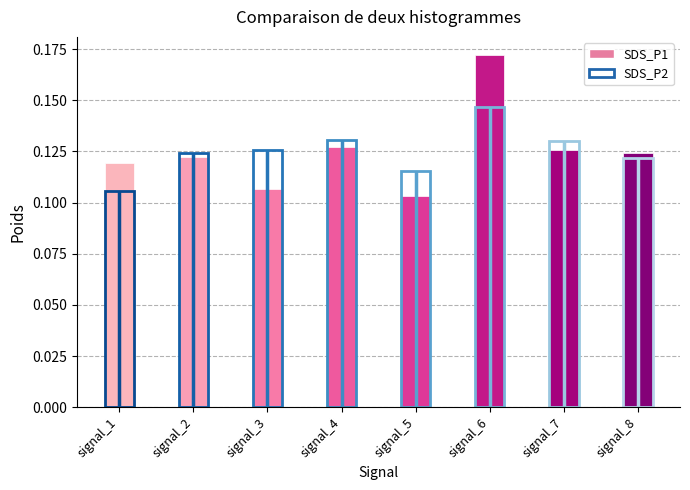

At which category does the chart reach its peak across all series?

signal_6